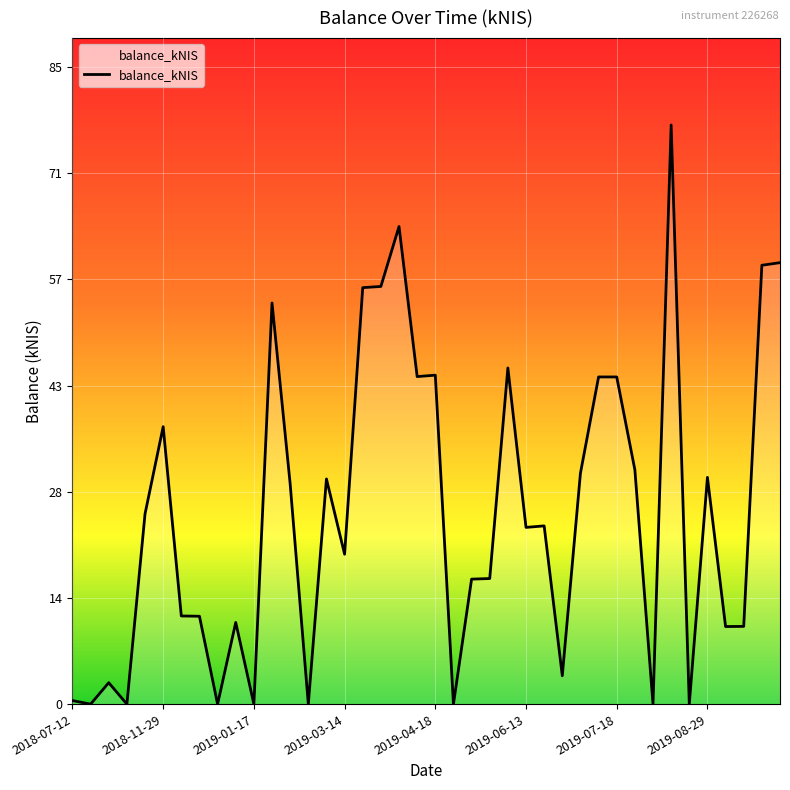

What is the greatest value displayed?

77.7